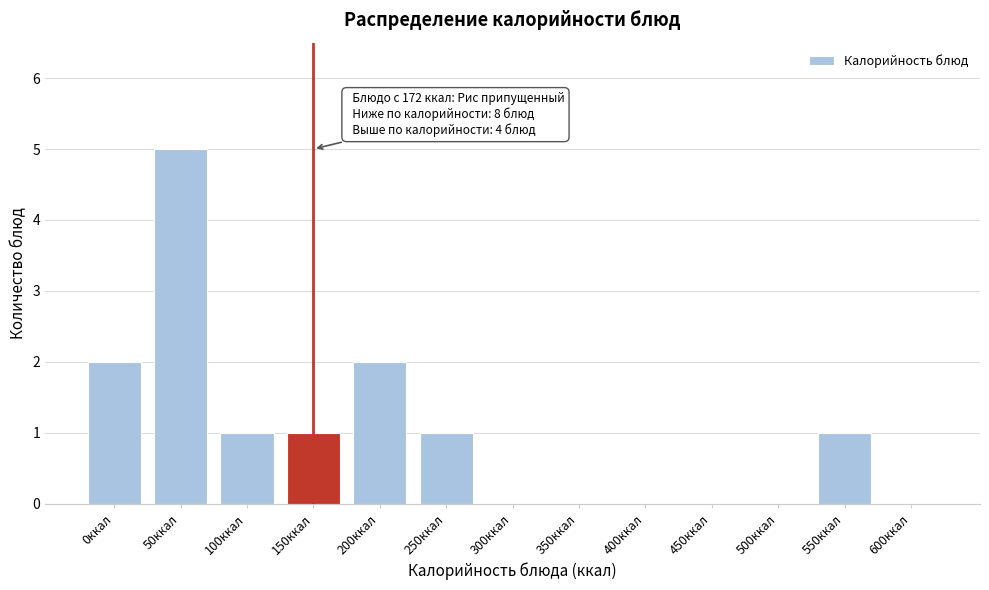

Reading right to left, transcribe all the data shown in this chart.

600ккал=0	550ккал=1	500ккал=0	450ккал=0	400ккал=0	350ккал=0	300ккал=0	250ккал=1	200ккал=2	150ккал=1	100ккал=1	50ккал=5	0ккал=2